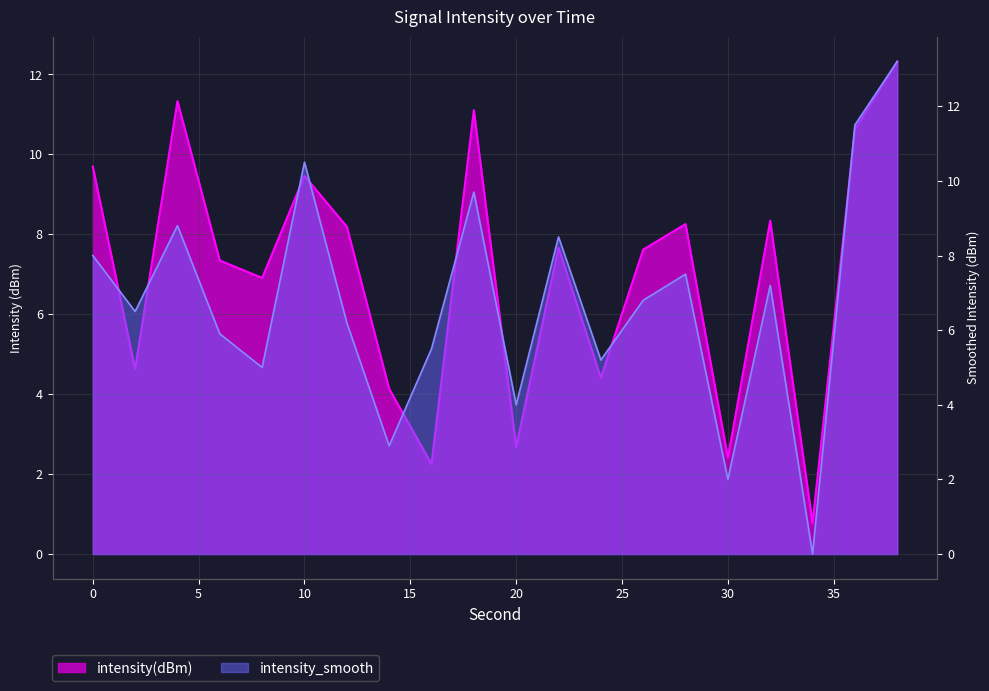

What is the difference between the highest and lowest values at 36?

0.9